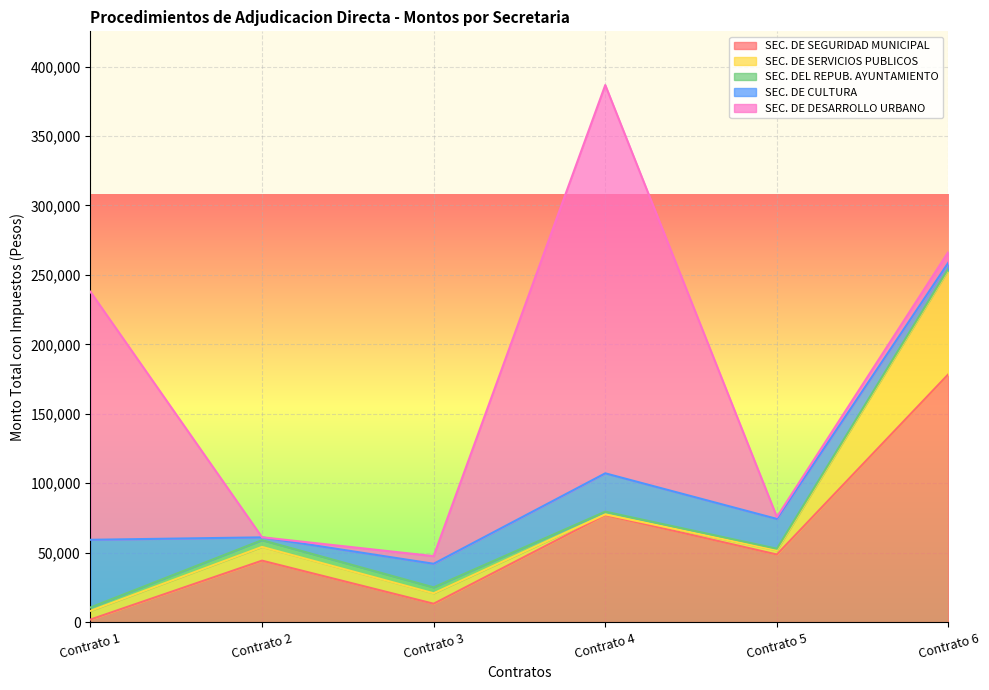

Which label corresponds to the smallest value in the chart?

Contrato 2